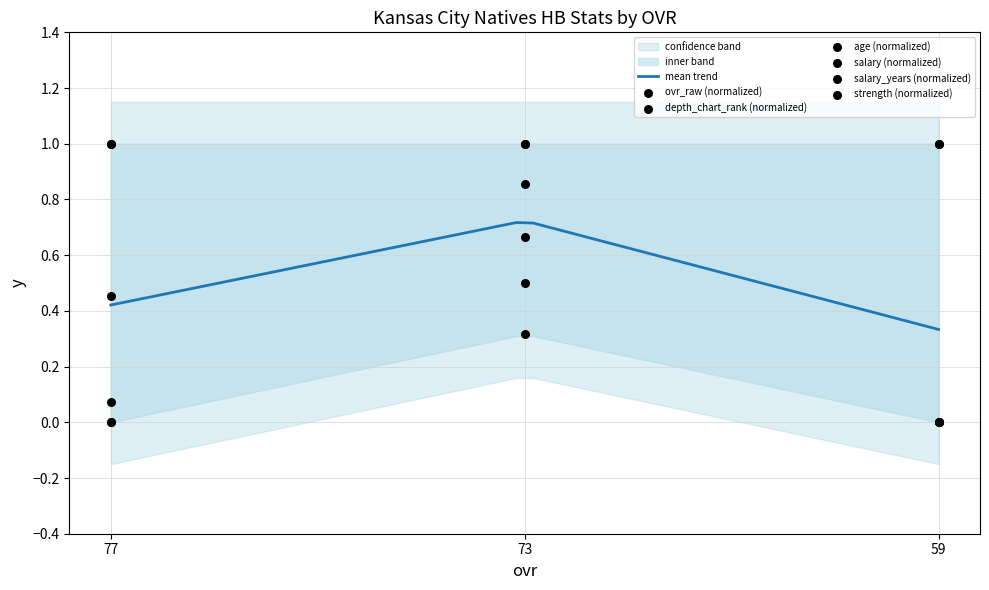

Which series reaches the minimum Y coordinate?

ovr_raw